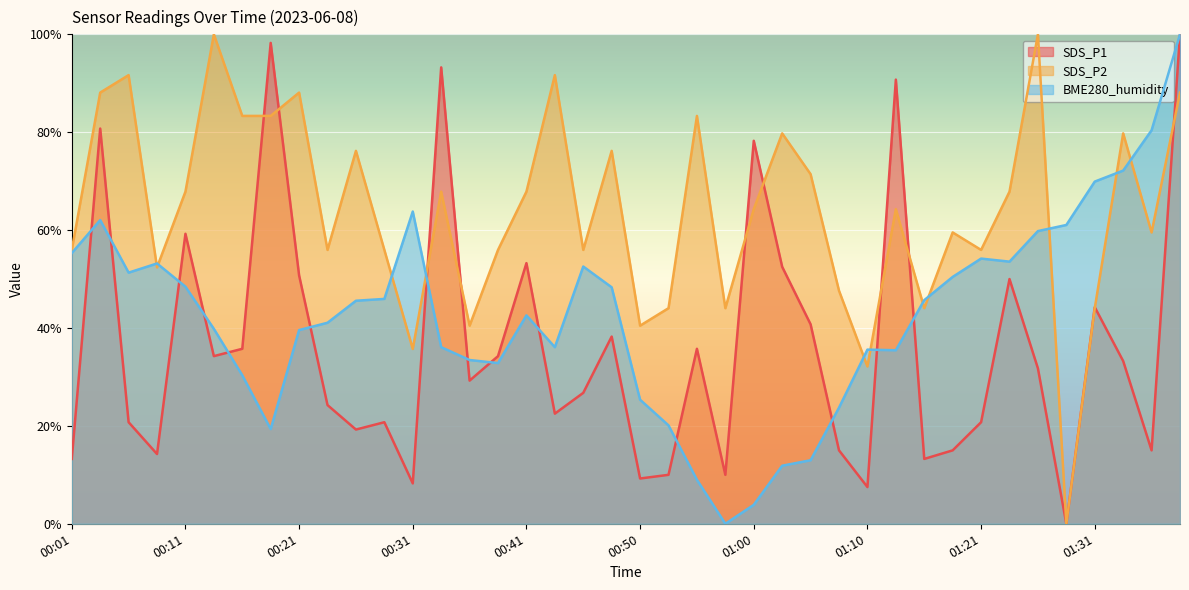

In SDS_P1, how many points are lower than both neighbors (excluding endpoints)?

12